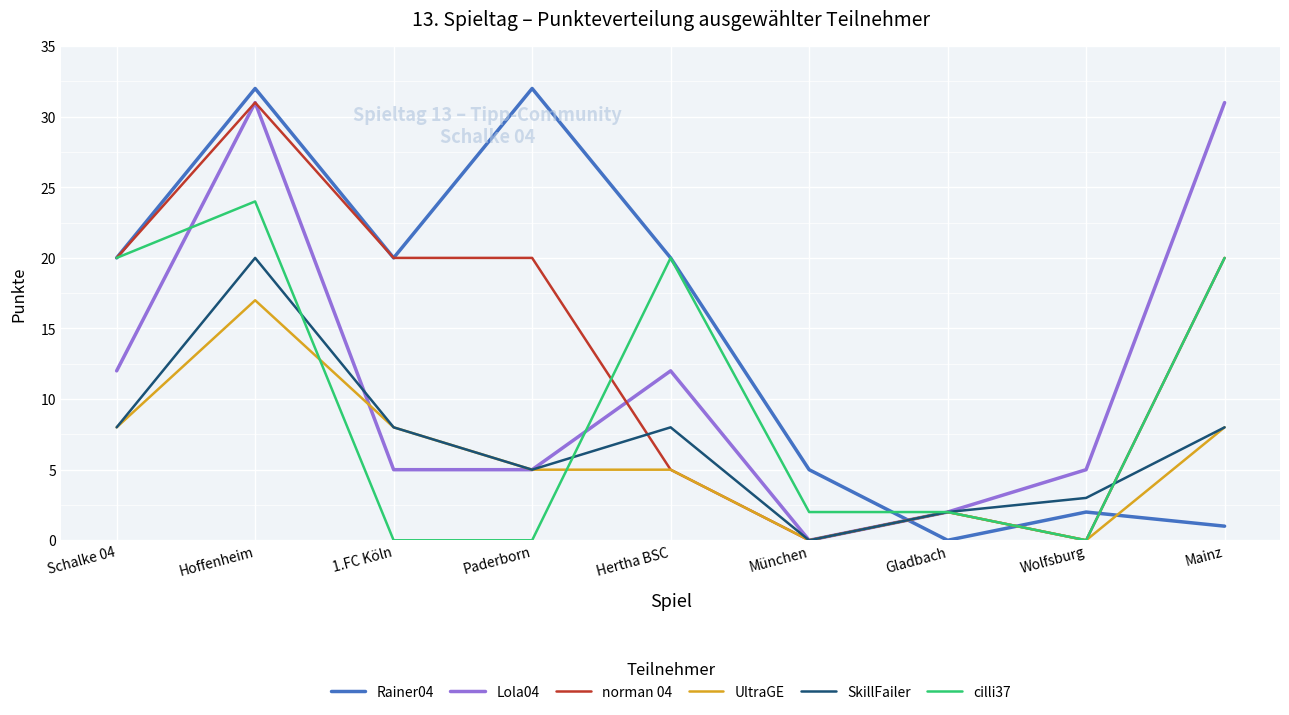

True or false: cilli37 has a value of 0 at Paderborn.

True